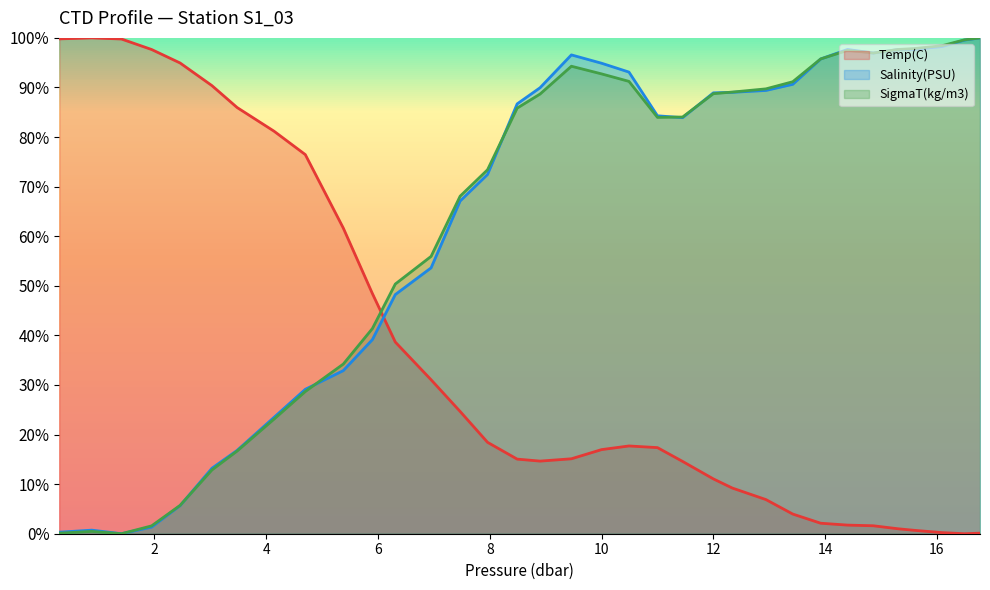

What is the spread (max minus min) of values at 4.7?

47.8